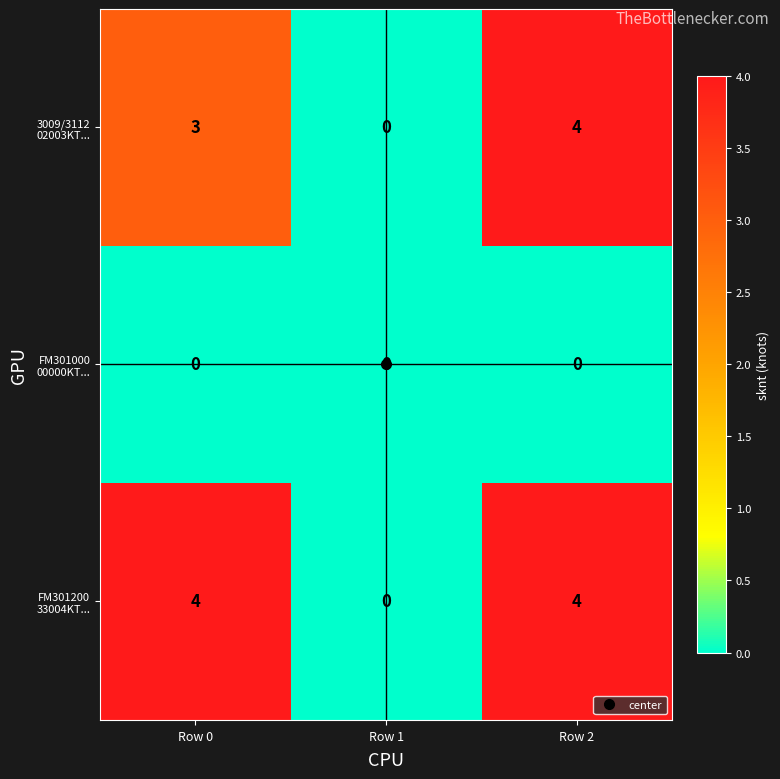

What is the difference between the highest and lowest values at Row 0?

4